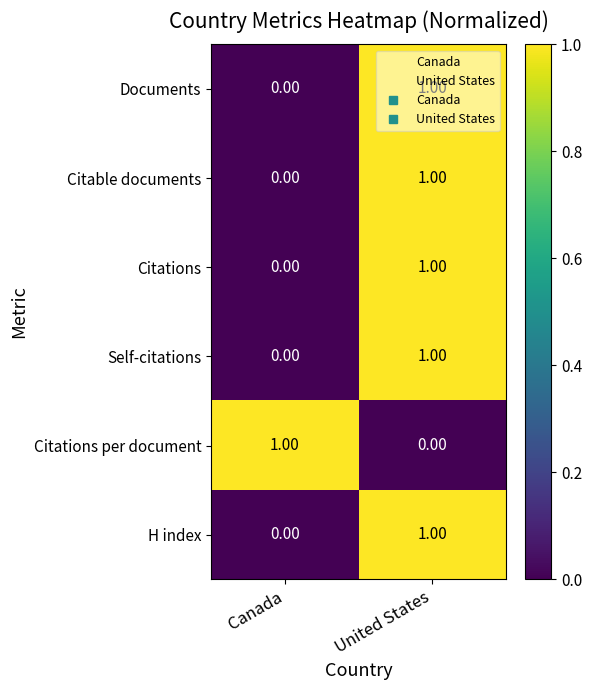

List the labels in order of H index value, largest first.

United States, Canada